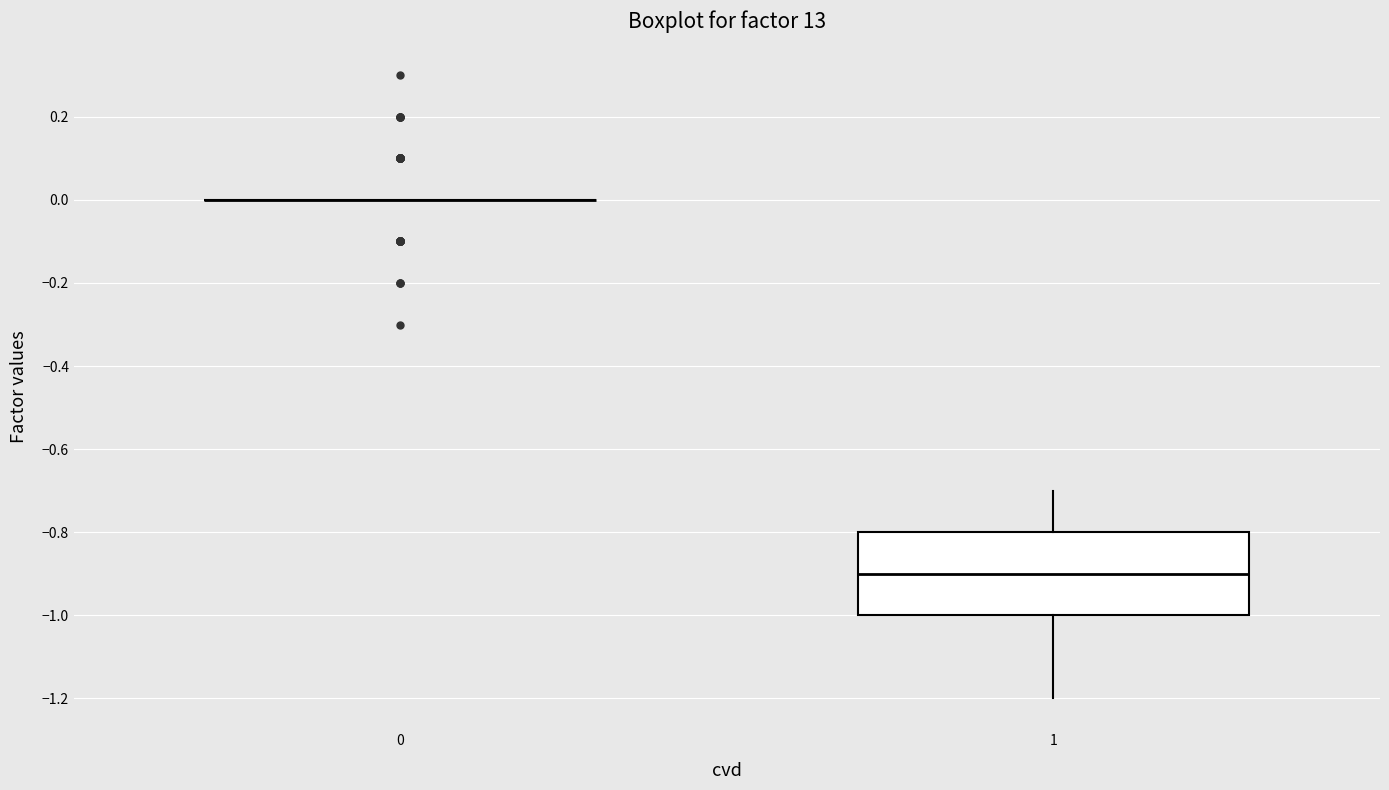

Where is the lower edge of the box at x = 1 on the y-axis? The values are not printed on the chart, so give them approximately, as read against the axis.

-1.0